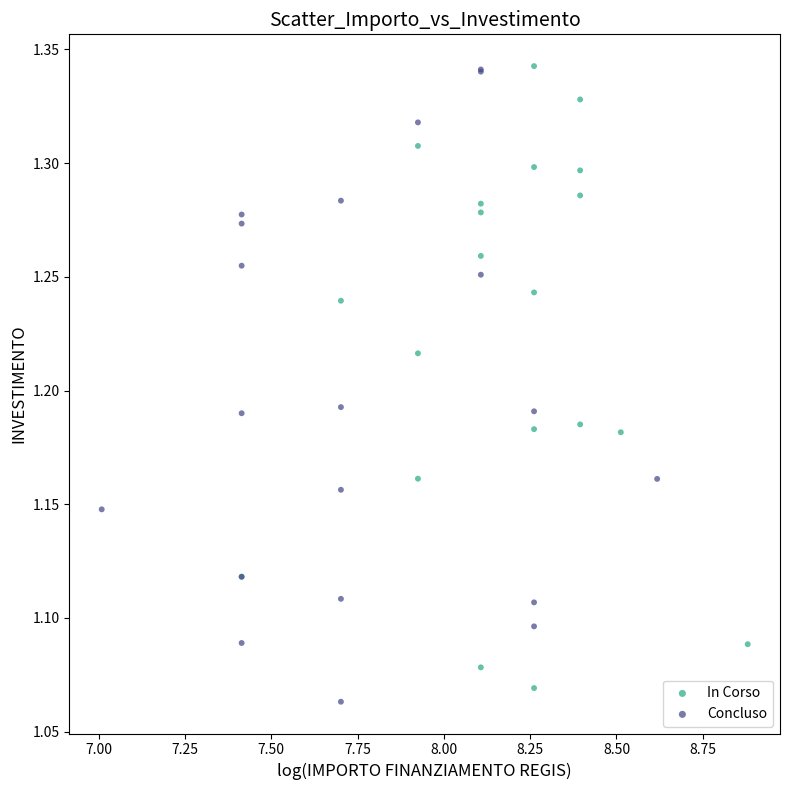

What are all the series names shown in the legend?

In Corso, Concluso